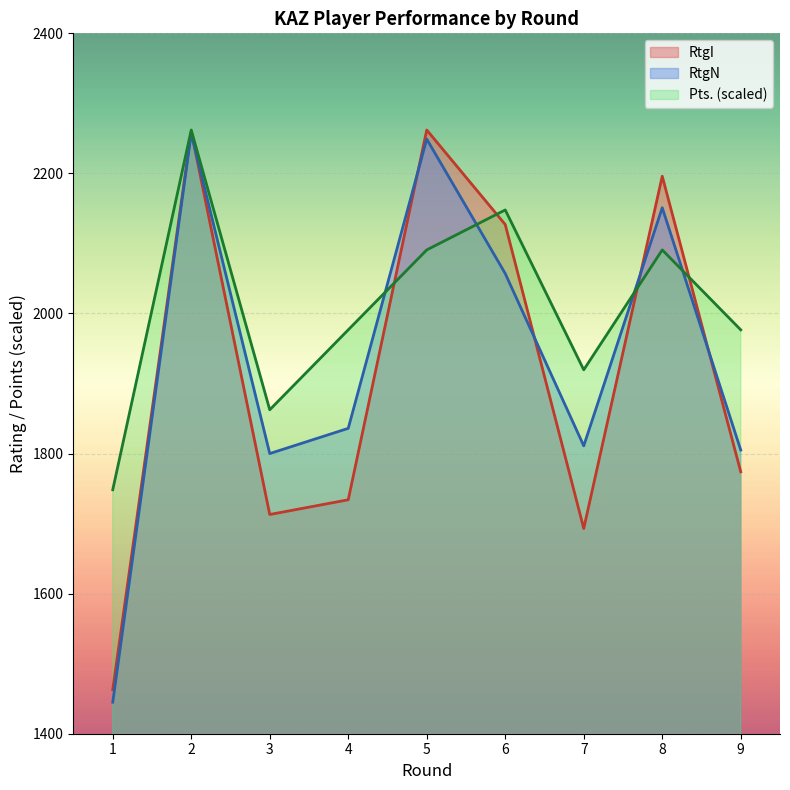

The RtgN series shows 2946.0 at 6. True or false?

False